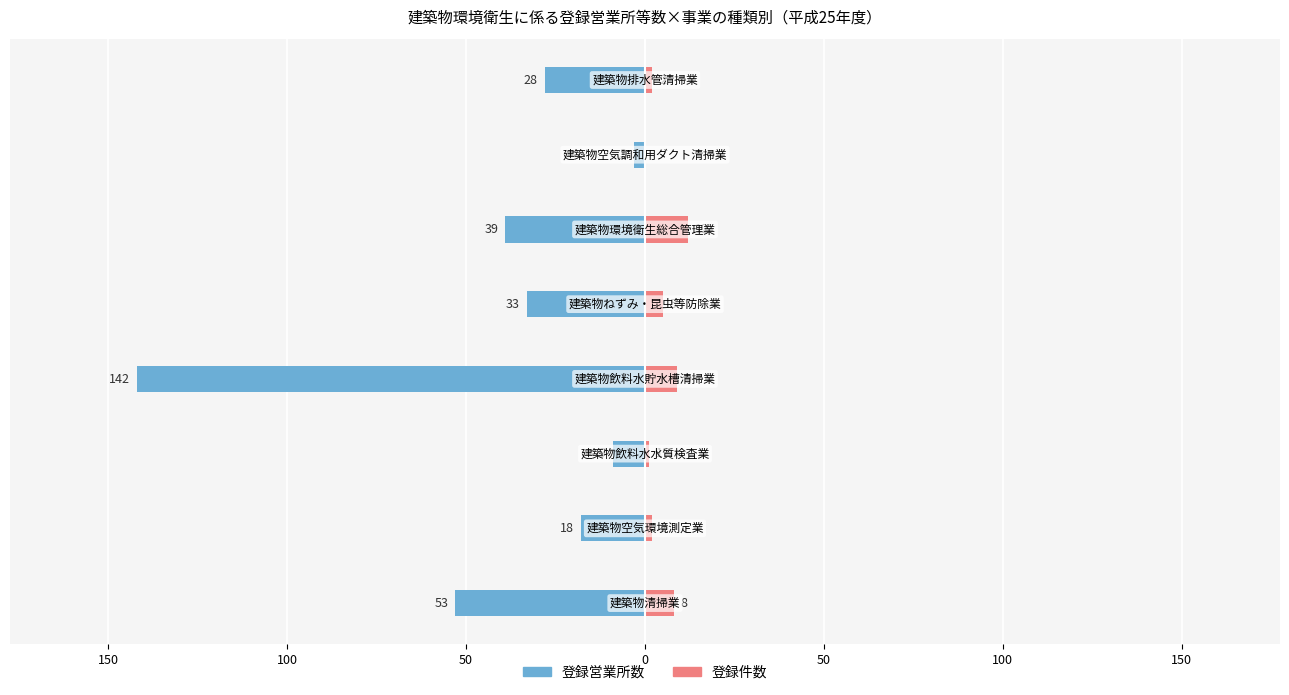

What are all the series names shown in the legend?

登録営業所数, 登録件数